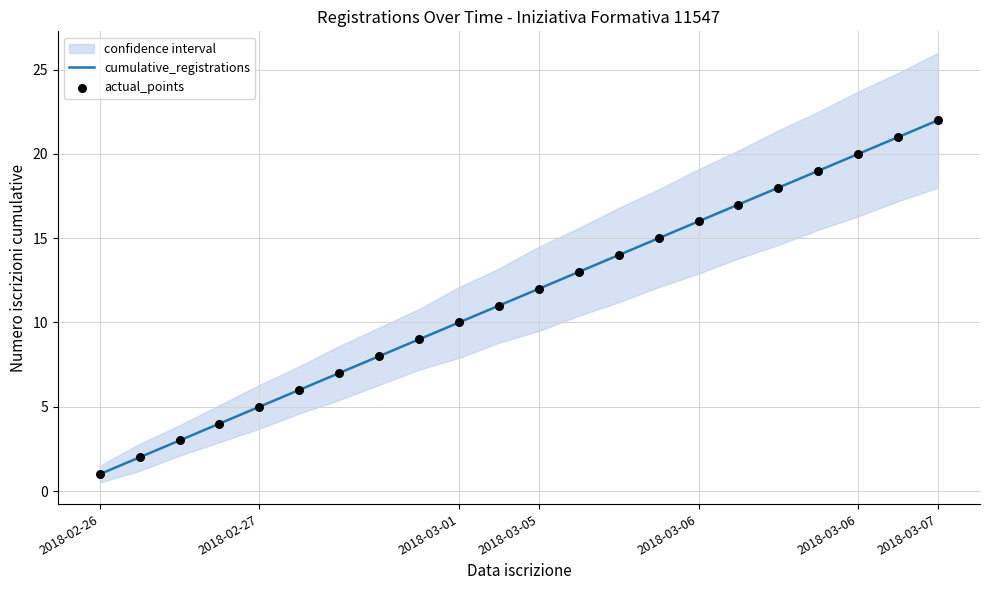

Which series has the widest spread of Y values?

cumulative_registrations